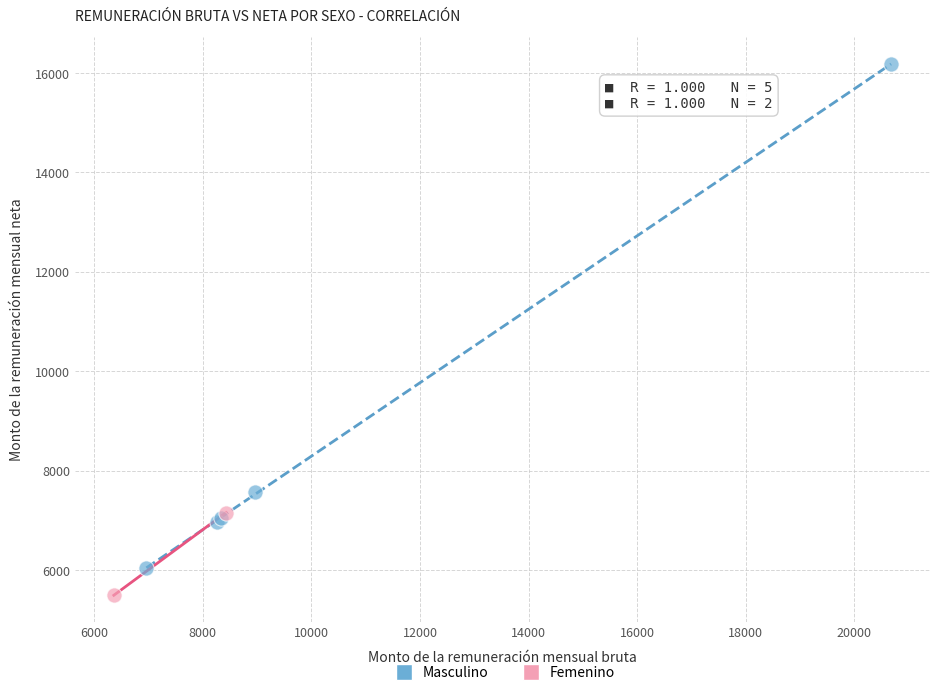

What are all the series names shown in the legend?

Masculino, Femenino